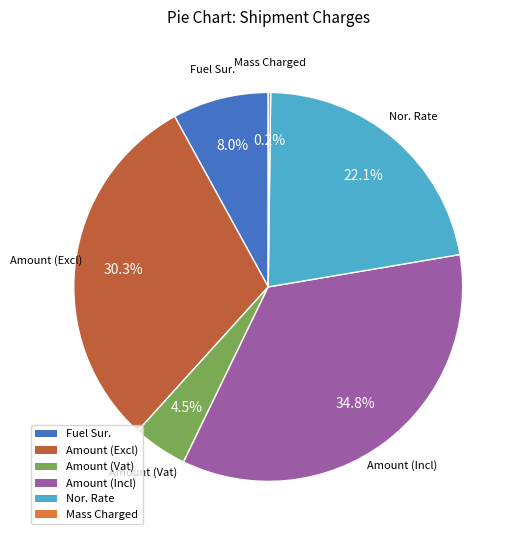

What is the largest slice in the pie chart?

Amount (Incl)